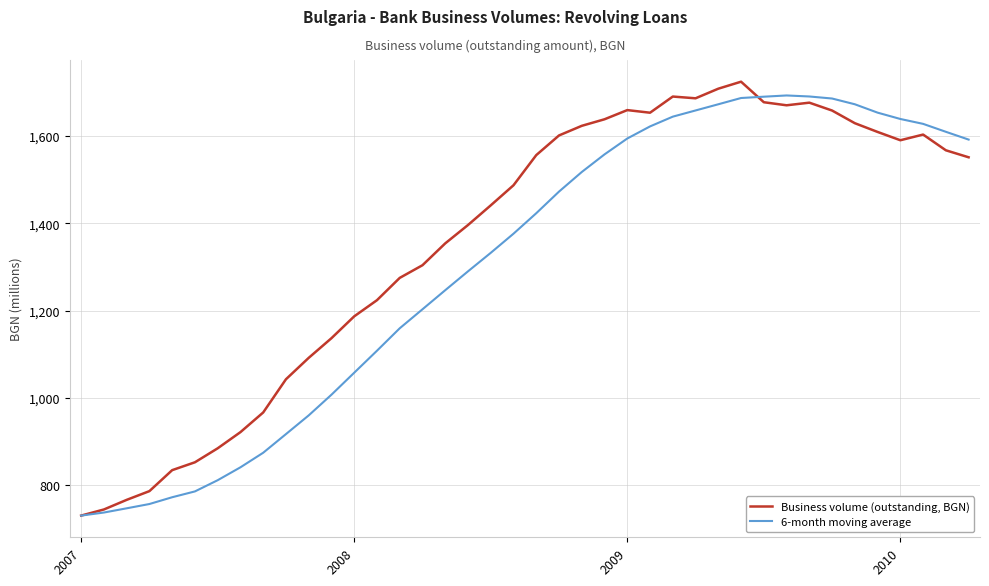

What is the greatest value displayed?

1724.0